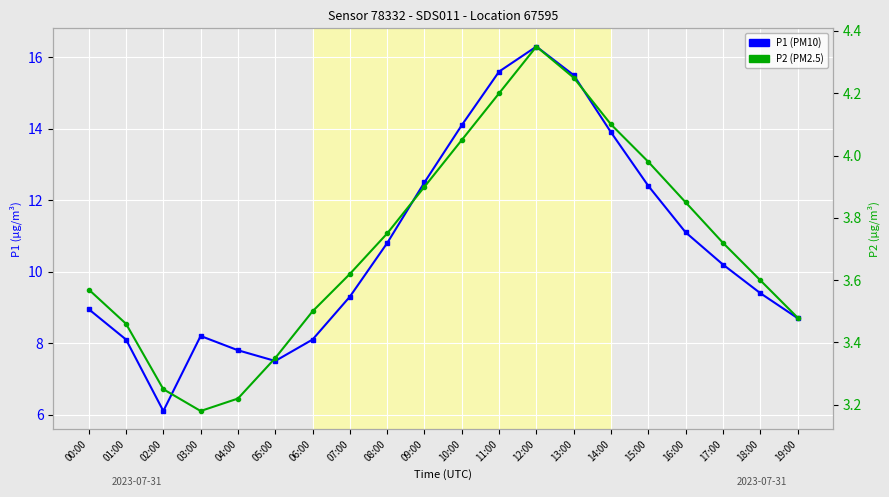

What is the minimum value shown in the chart?

3.2